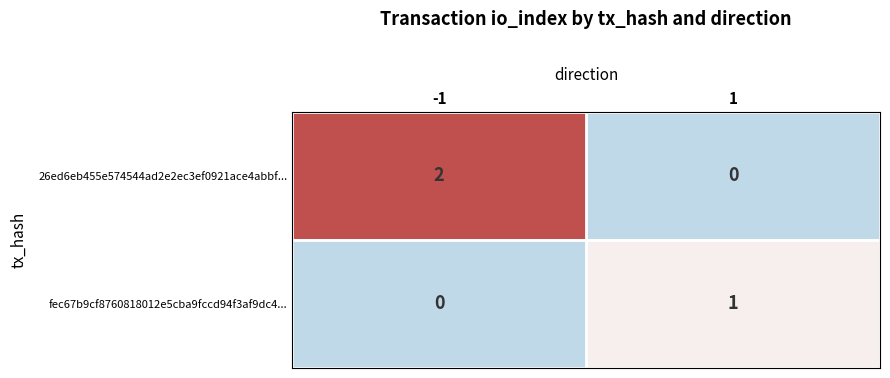

The value of 26ed6eb455e574544ad2e2ec3ef0921ace4abbf... at 1 is 0. True or false?

True